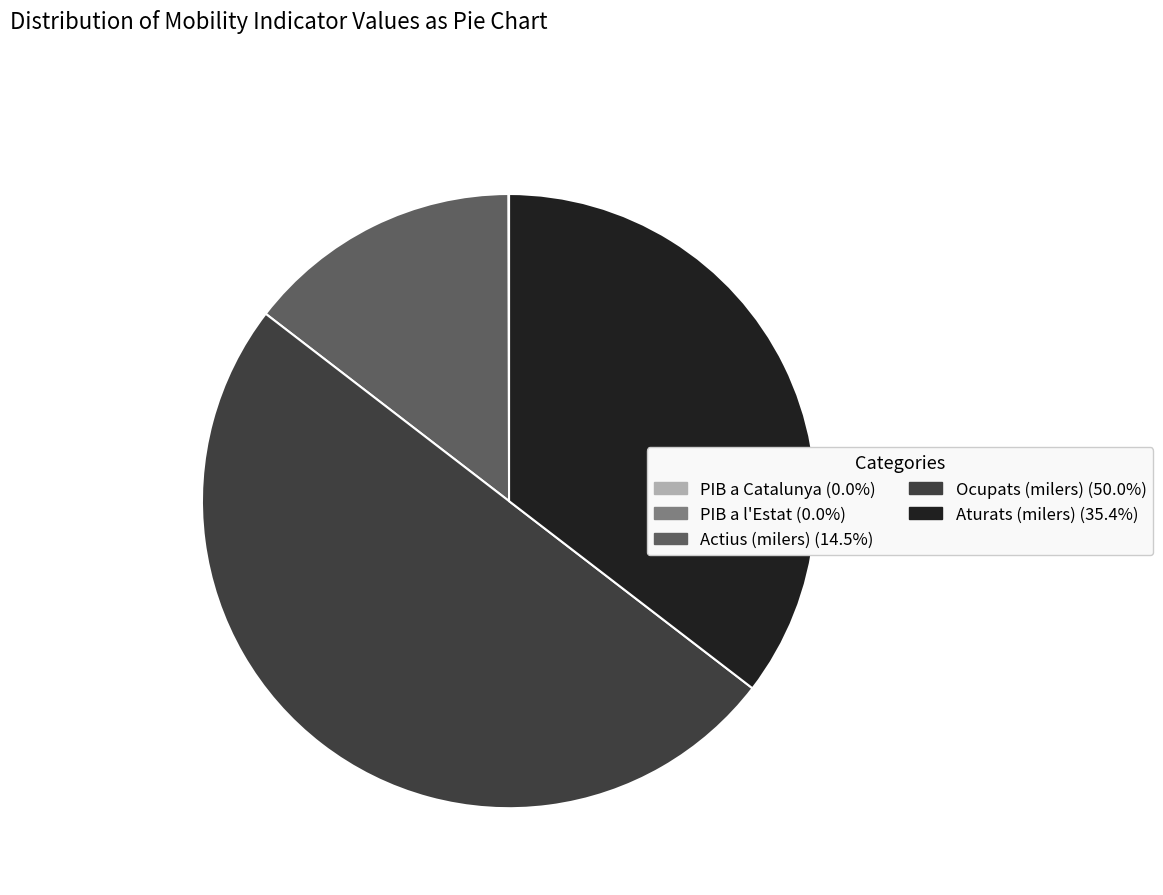

Is the sum of Ocupats (milers) and Actius (milers) greater than half?

Yes